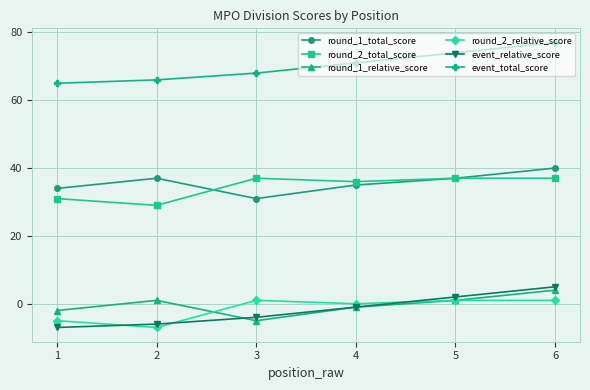

What is the value of the event_total_score point at the 5th from the left?

74